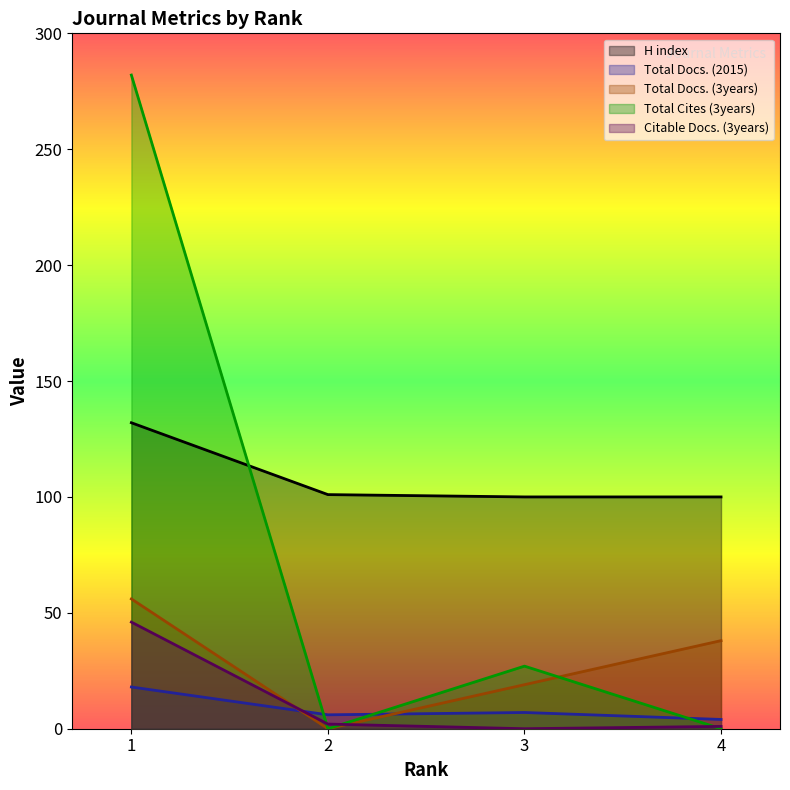

Is it true that Total Docs. (2015) equals 4 at 4?

True